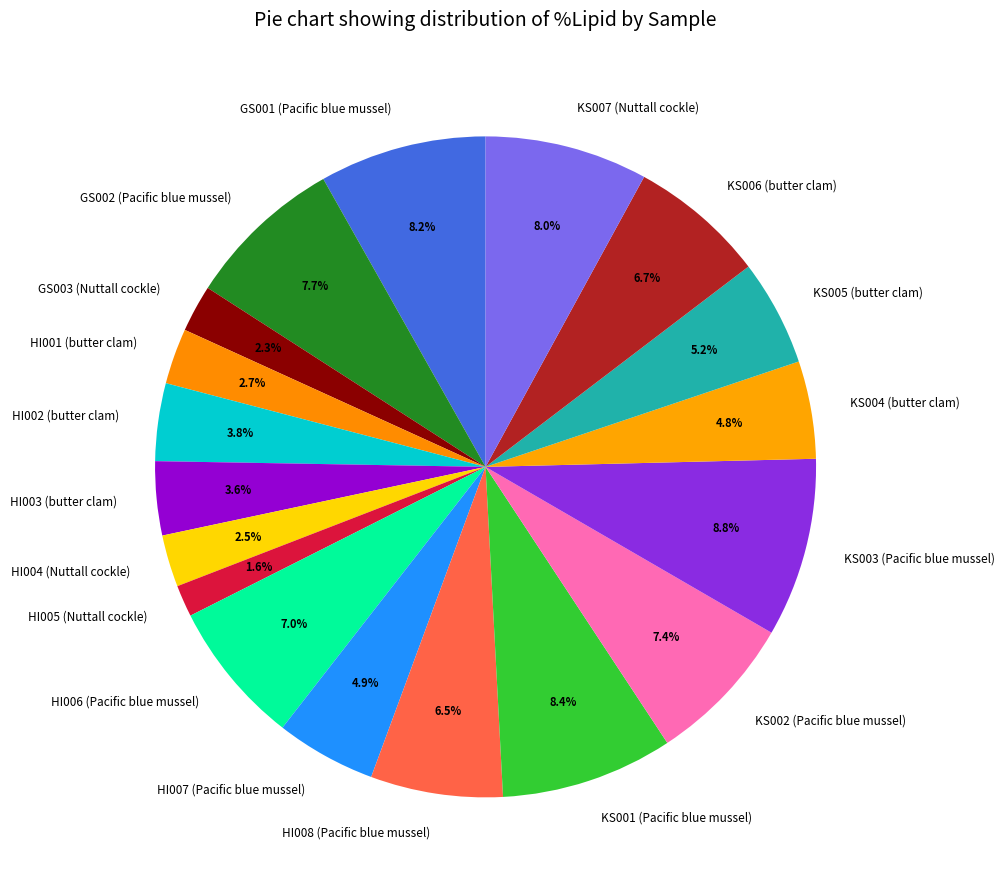

To the nearest percent, what portion does KS003 (Pacific blue mussel) represent?

9%